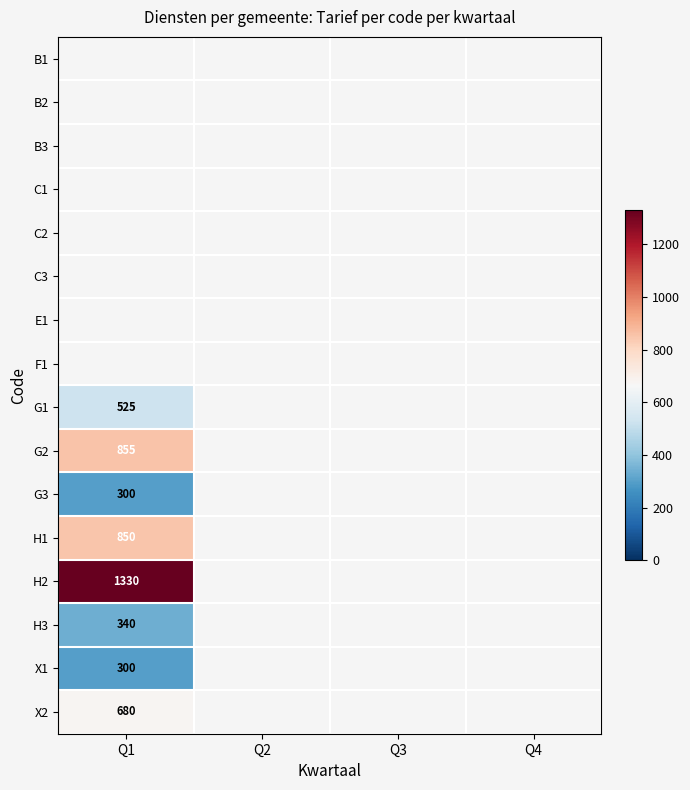

What is the minimum value shown in the chart?

300.0